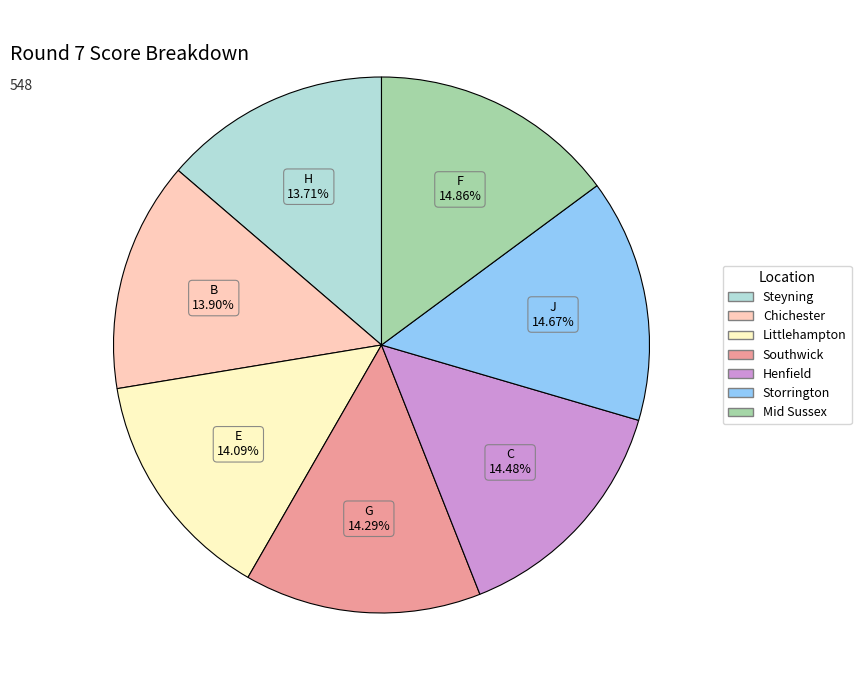

Does any single category account for the majority?

No